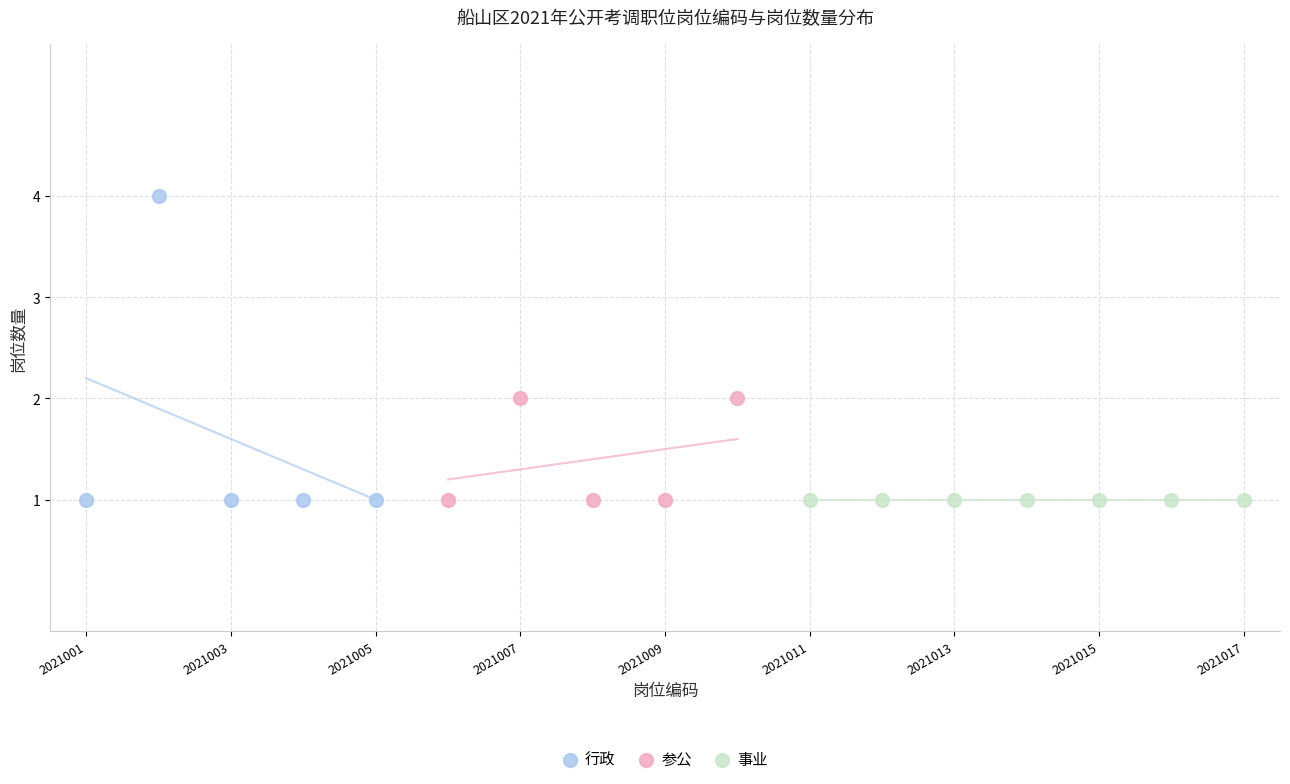

Which series reaches the maximum Y coordinate?

行政